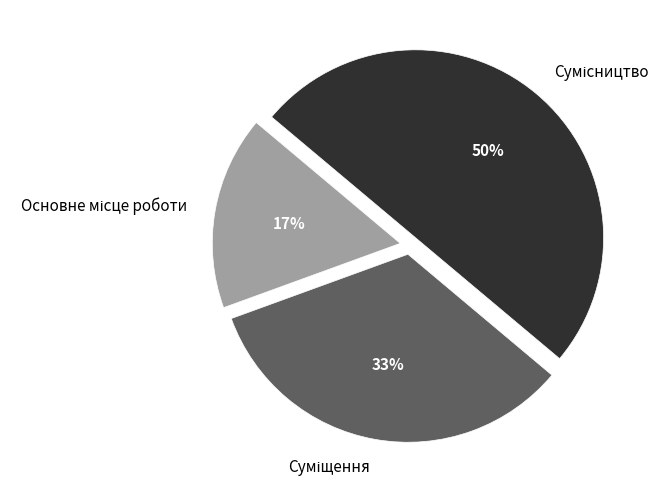

To the nearest percent, what is the difference between the largest and smallest slice percentages?

33%